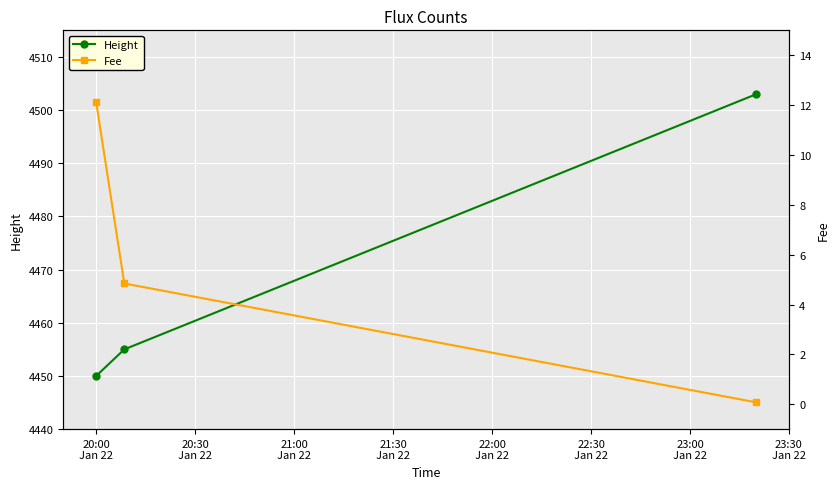

How many values in the Height series exceed 4455?

1